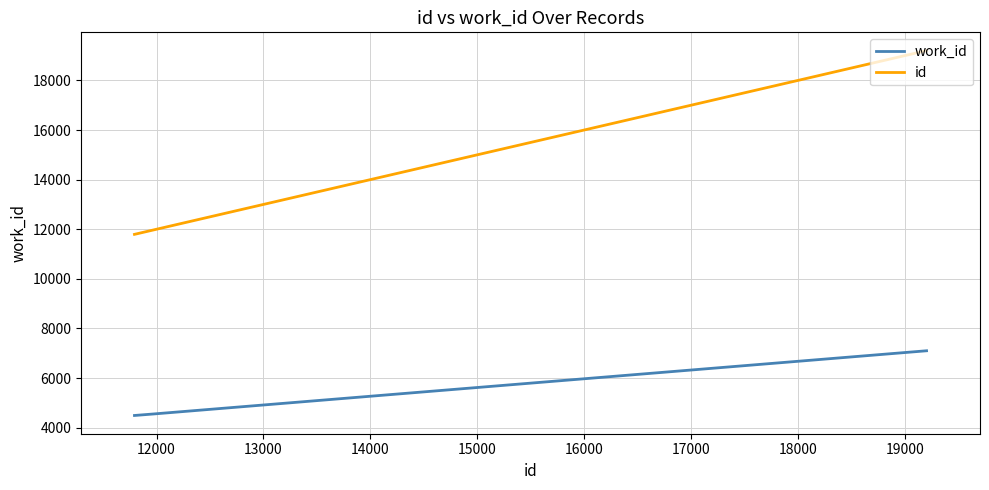

What is the sum of all id values?

42971